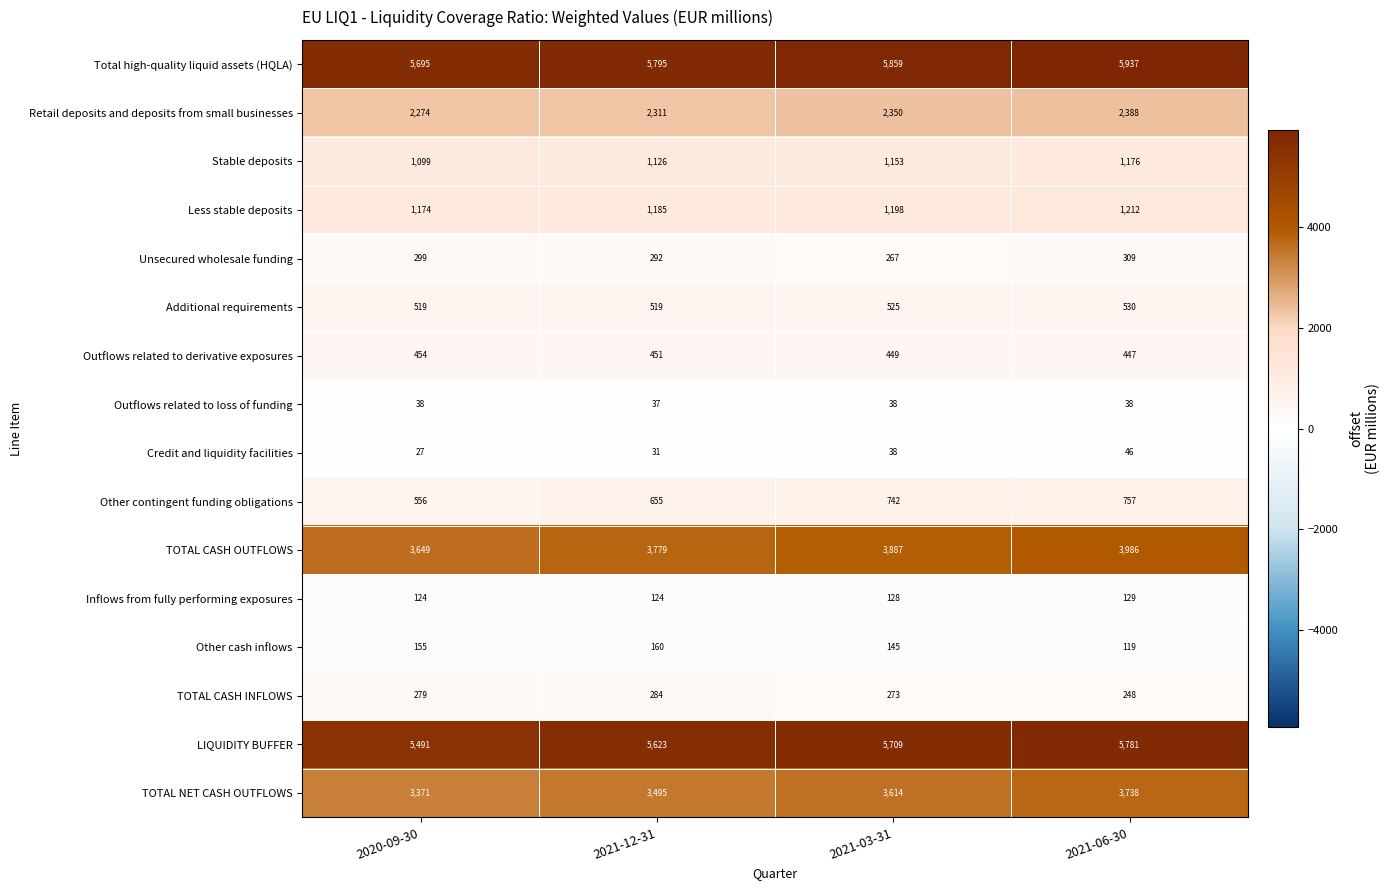

What is the difference between the highest and lowest values at 2021-03-31?

5821